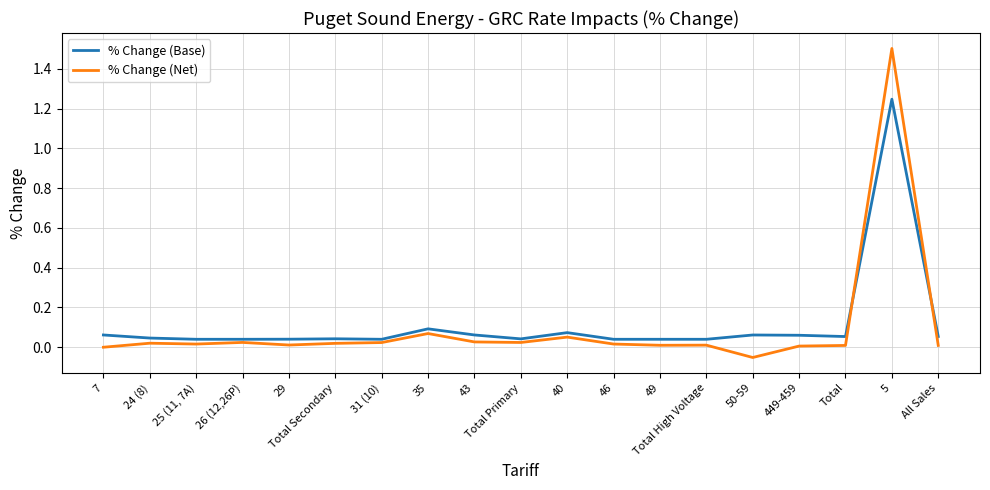

How many lines are shown in the chart?

2